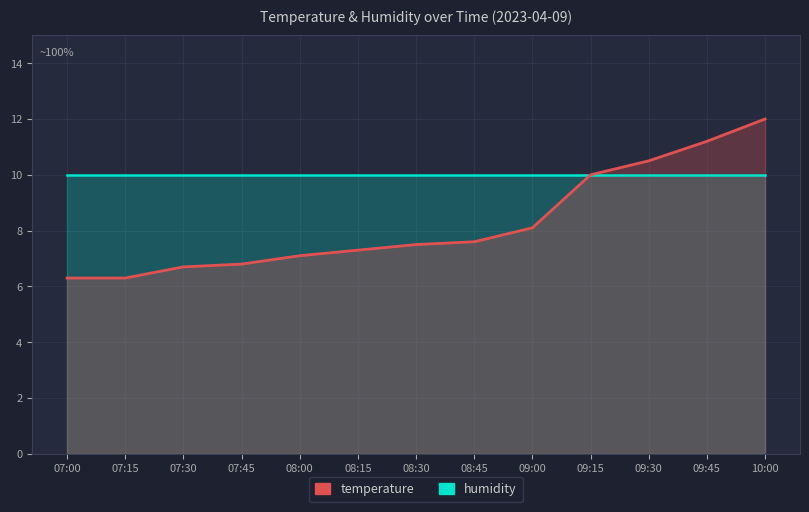

Which has a higher value, 07:15 or 07:00?

07:15